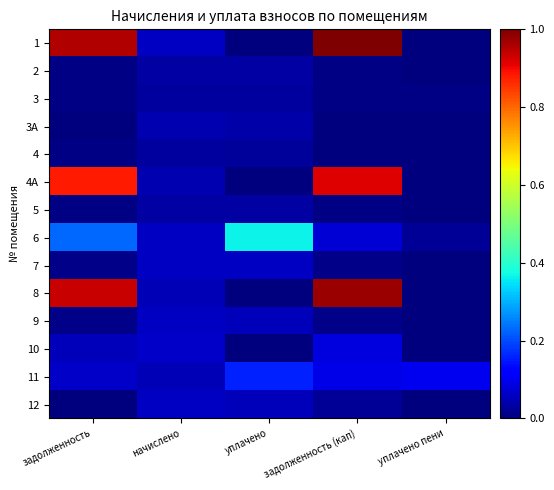

Rank the series at уплачено пени from lowest to highest value.

1, 2, 3А, 4, 4А, 5, 7, 8, 9, 10, 12, 3, 6, 11